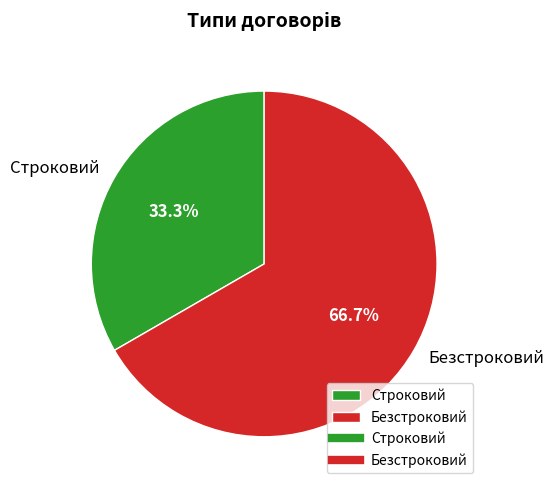

True or false: Строковий accounts for 33% of the total.

True